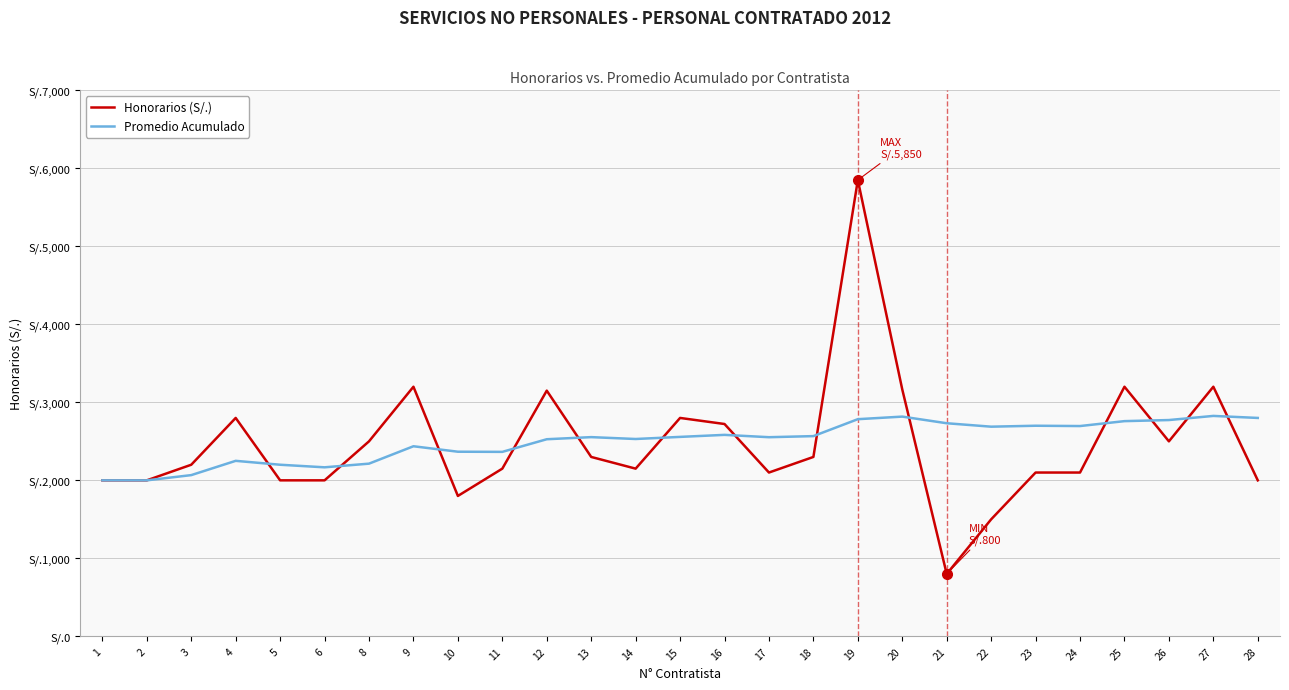

At how many categories does at least one series exceed 2416?

20